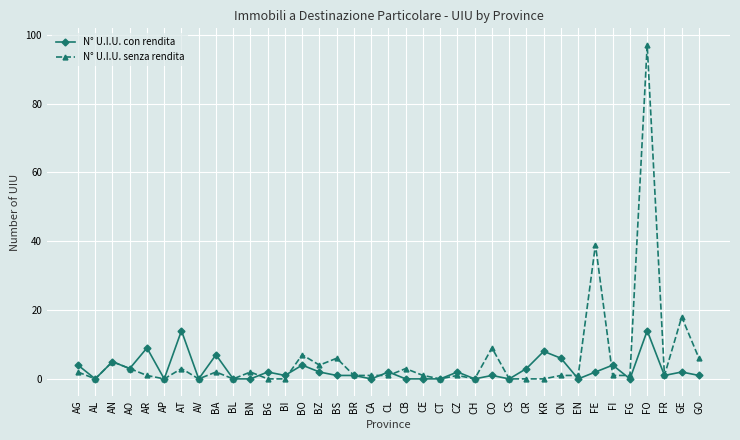

What is the difference between the highest and lowest values at CO?

8